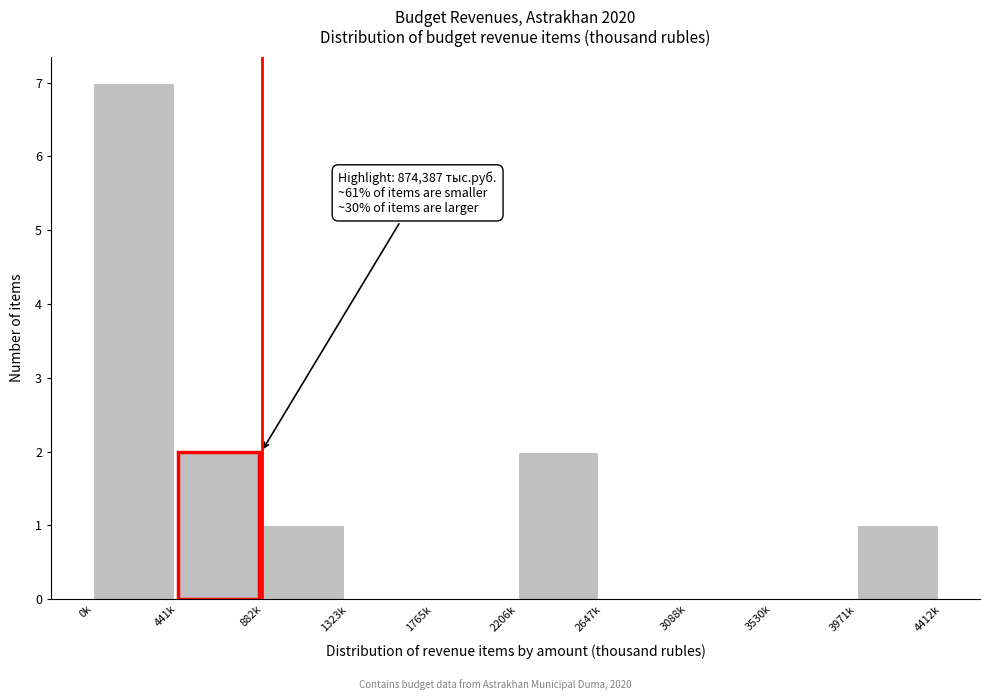

Reading left to right, list all the values displayed in this chart.

0k=7	441k=2	882k=1	1323k=0	1765k=0	2206k=2	2647k=0	3088k=0	3530k=0	3971k=1